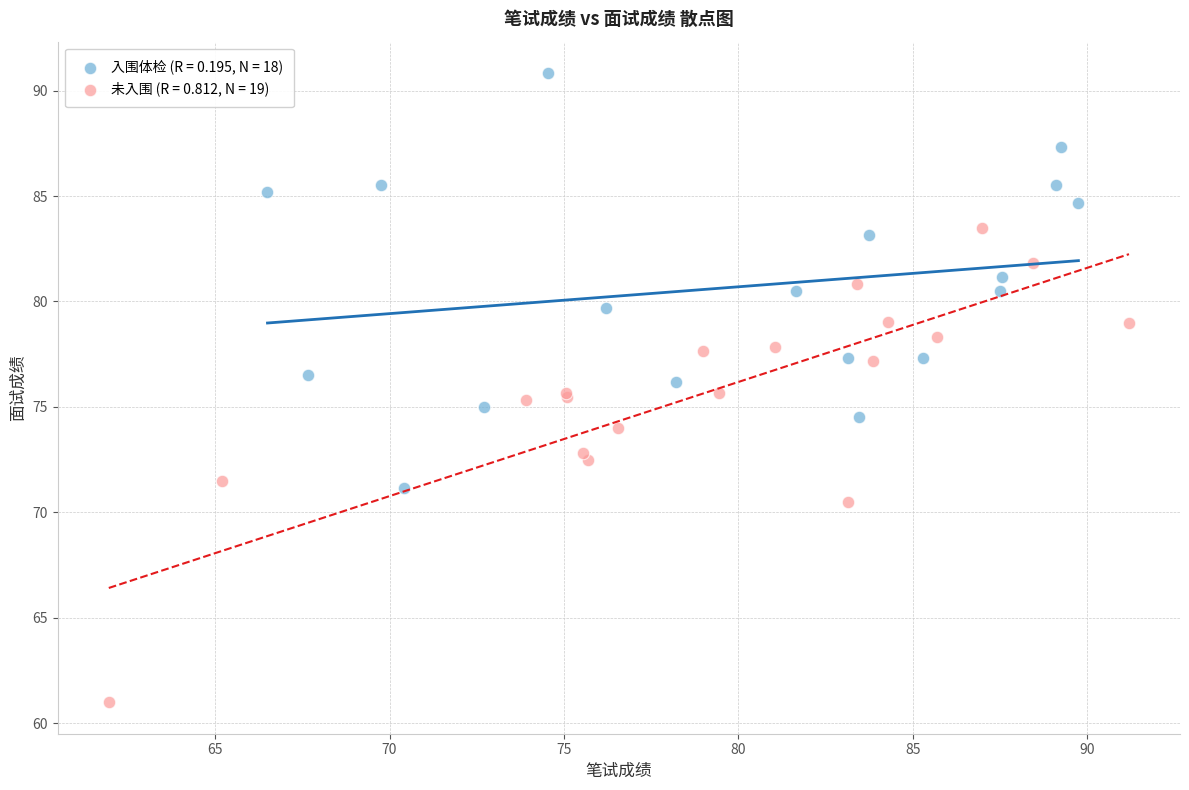

Which series reaches the maximum Y coordinate?

入围体检 (R = 0.195, N = 18)